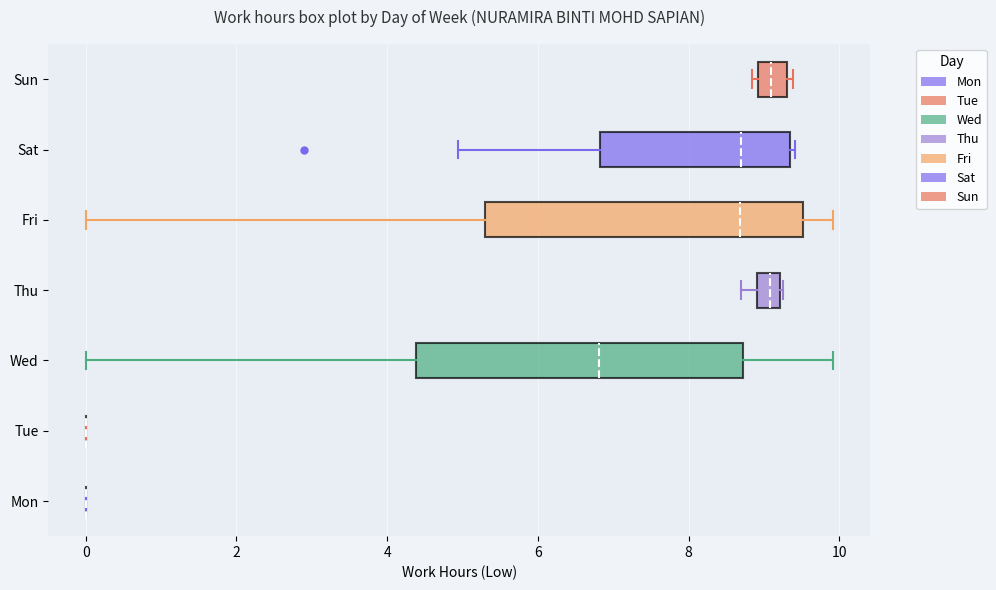

Where is the left edge of the box for Thu on the x-axis? The values are not printed on the chart, so give them approximately, as read against the axis.

9.0